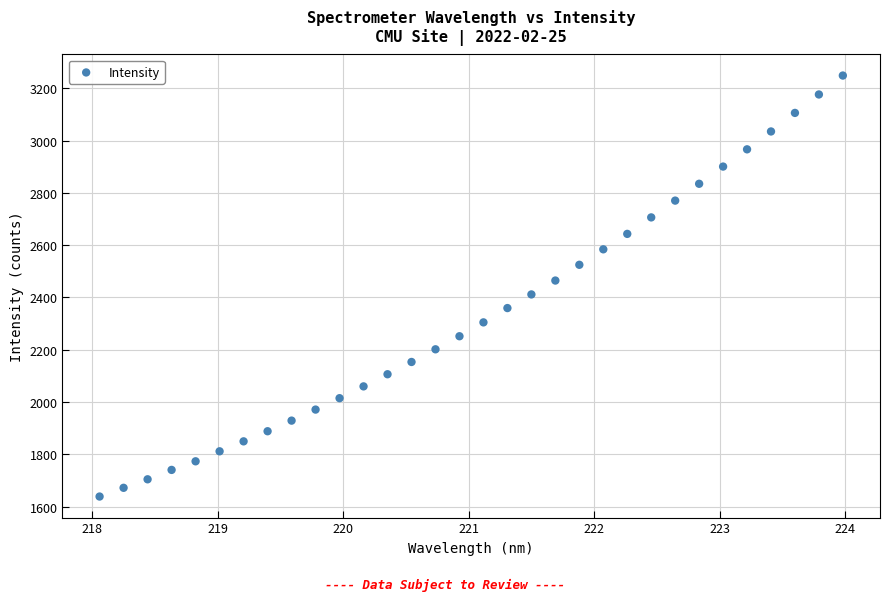

What is the range of X values (max minus min)?

5.9